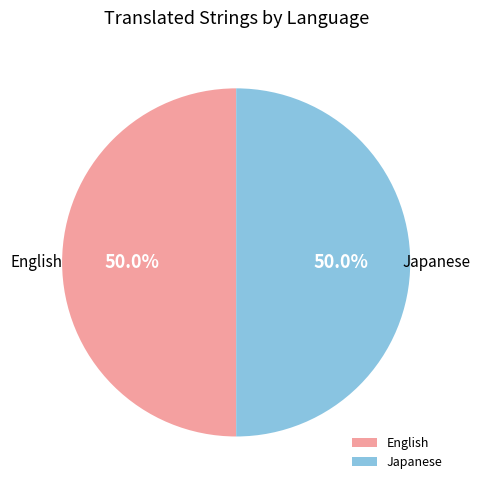

To the nearest percent, what is the combined percentage of Japanese and English?

100%